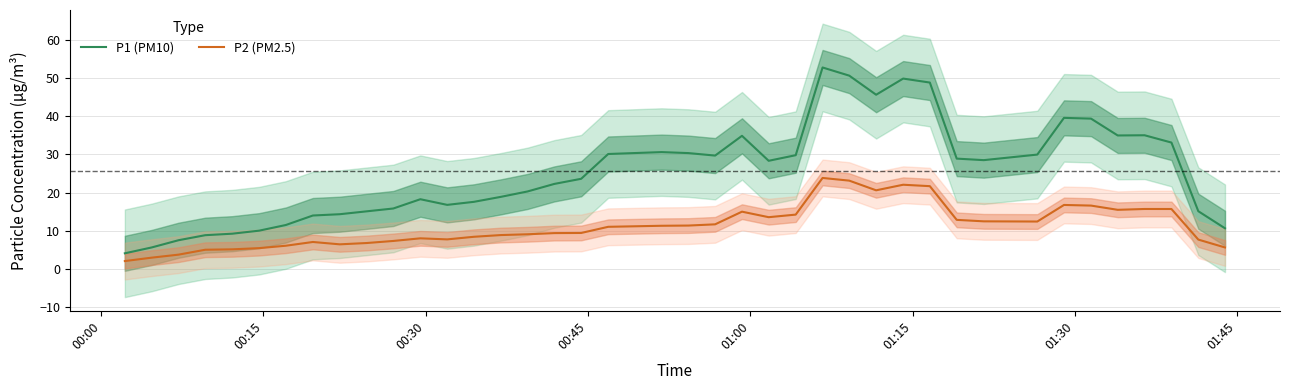

What is the maximum value for P2 (PM2.5)?

23.8